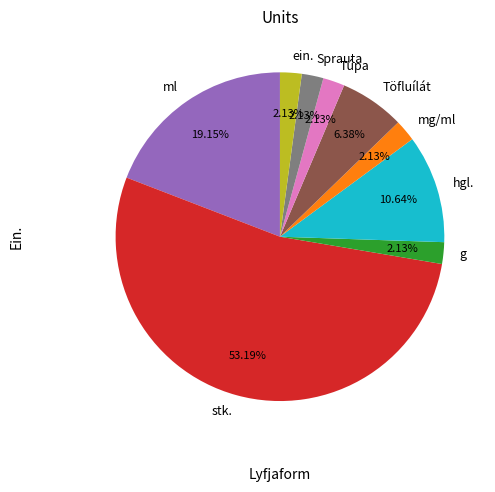

Which category accounts for the majority?

stk.